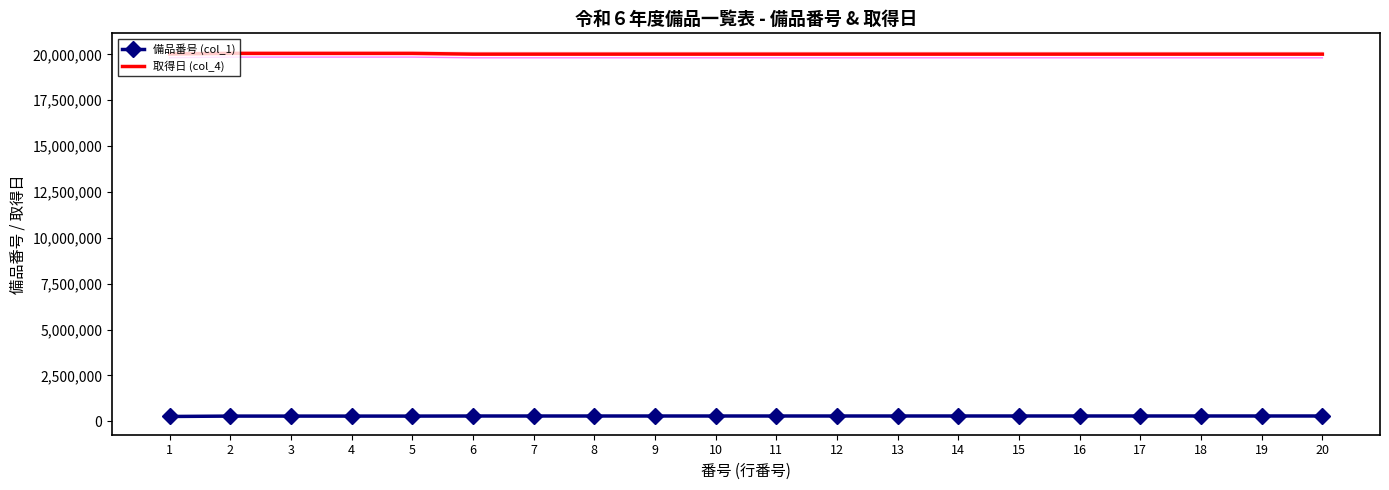

Reading left to right, extract all data points from this chart.

備品番号 (col_1): 264546	285700	285701	285703	285704	290637	290638	290639	290640	290641	290642	290646	290648	290997	290998	291289	291290	291291	291292	291293
取得日 (col_4): 20020403	20050222	20050222	20050222	20050222	20010608	20010608	20010608	20010608	20010608	20010608	20010608	20010608	20010525	20010525	20010525	20010525	20010525	20010525	20010525